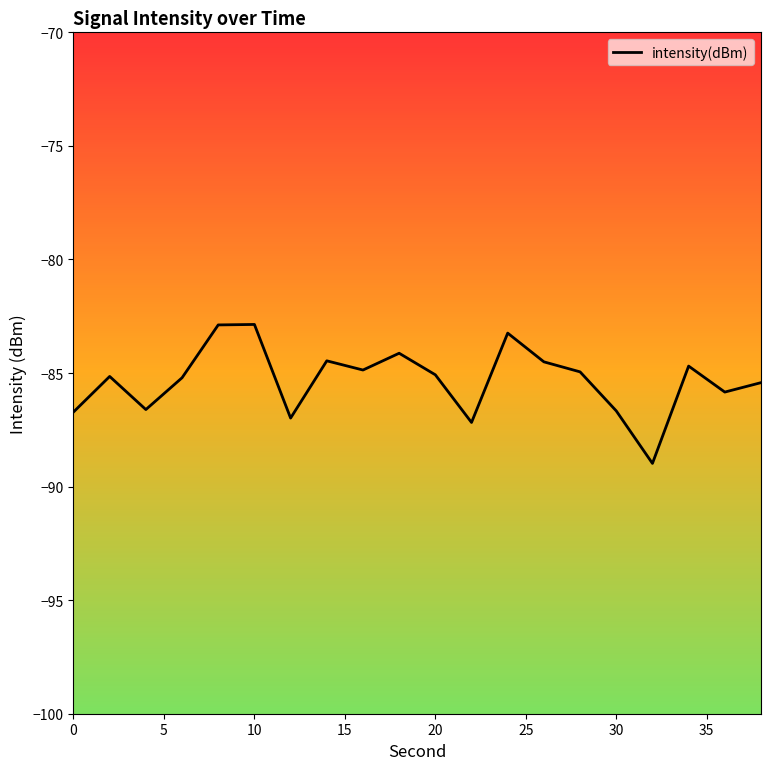

What is the greatest value displayed?

-82.9